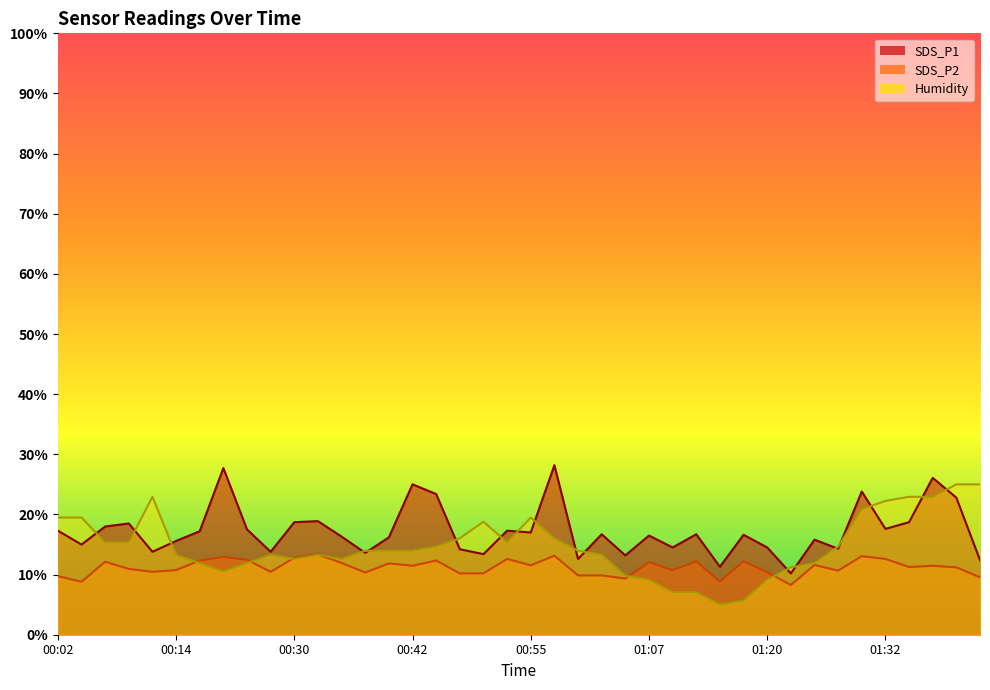

Which has a higher value, 01:15 or 00:27?

00:27